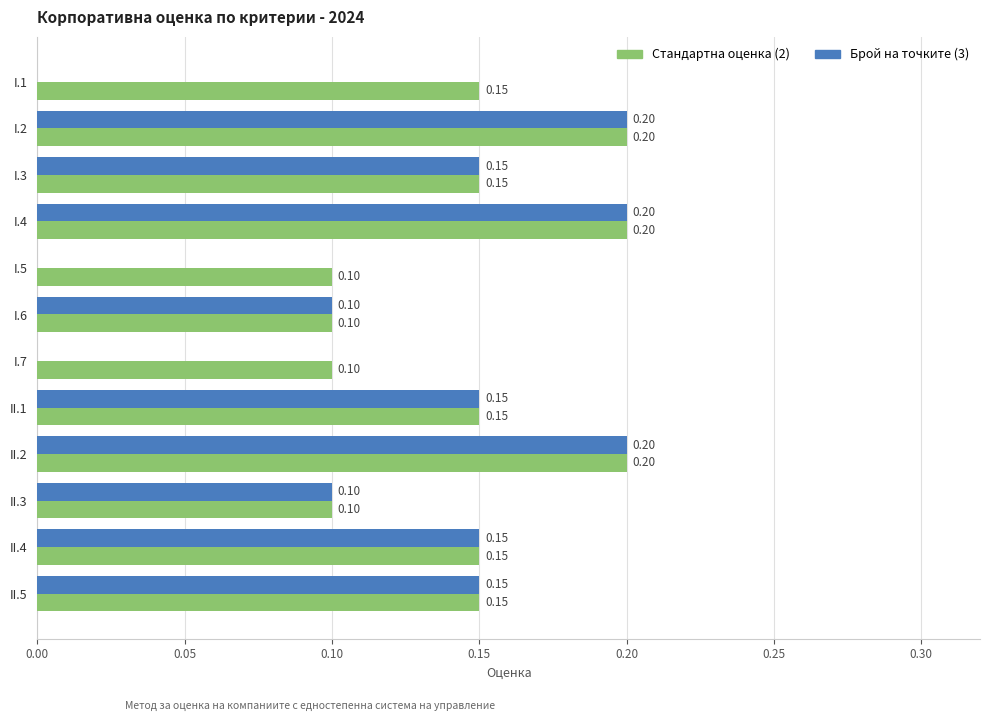

Between I.7 and II.2, which series saw the biggest shift?

Брой на точките (3)